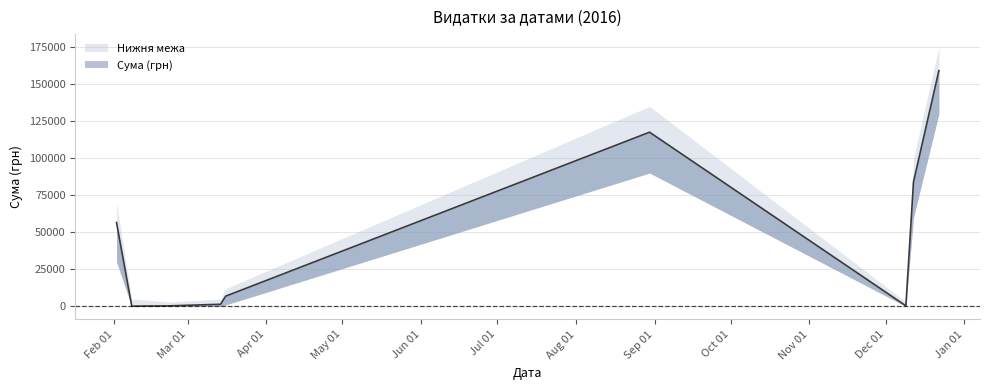

How many lines are shown in the chart?

1